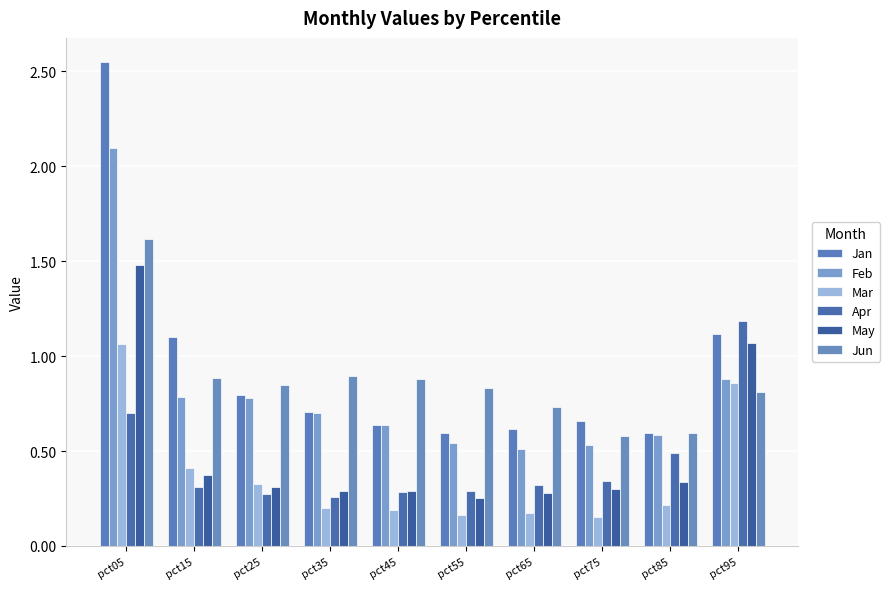

Reading left to right, extract all data points from this chart.

Jan: 2.5	1.1	0.8	0.7	0.6	0.6	0.6	0.7	0.6	1.1
Feb: 2.1	0.8	0.8	0.7	0.6	0.5	0.5	0.5	0.6	0.9
Mar: 1.1	0.4	0.3	0.2	0.2	0.2	0.2	0.2	0.2	0.9
Apr: 0.7	0.3	0.3	0.3	0.3	0.3	0.3	0.3	0.5	1.2
May: 1.5	0.4	0.3	0.3	0.3	0.3	0.3	0.3	0.3	1.1
Jun: 1.6	0.9	0.8	0.9	0.9	0.8	0.7	0.6	0.6	0.8